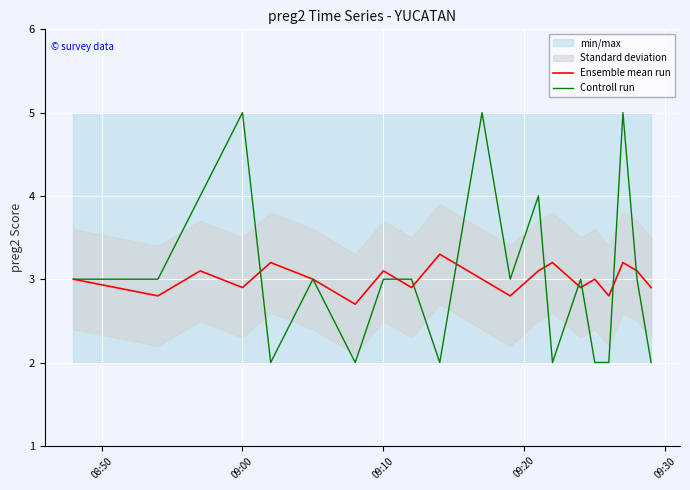

The Controll run series shows 3.0 at 09:10. True or false?

True